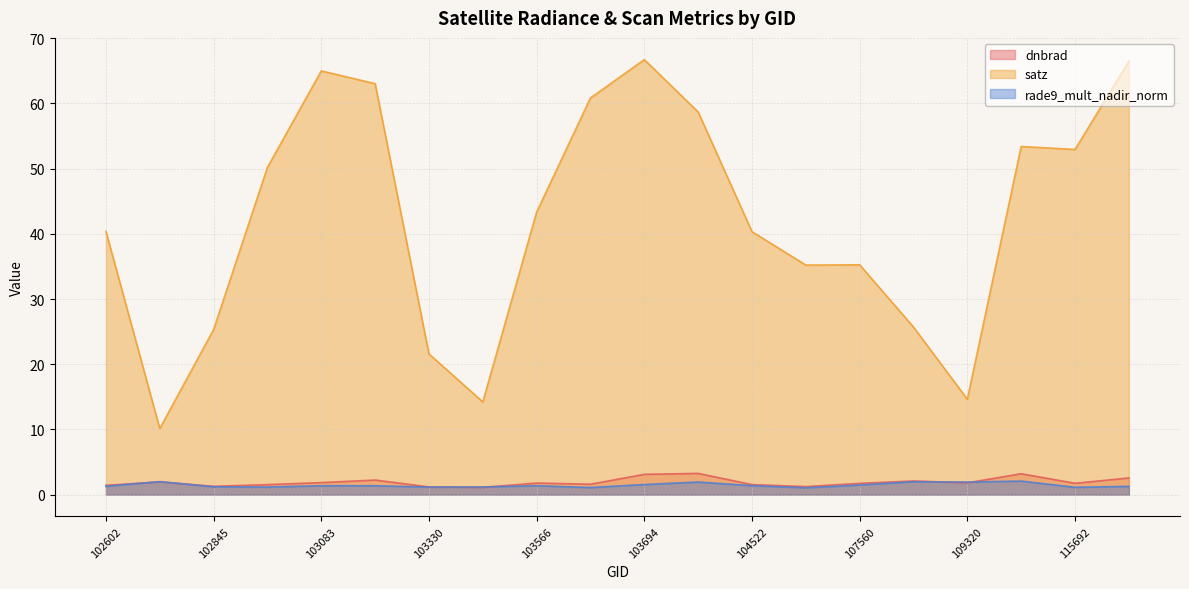

What is the maximum value shown in the chart?

66.7